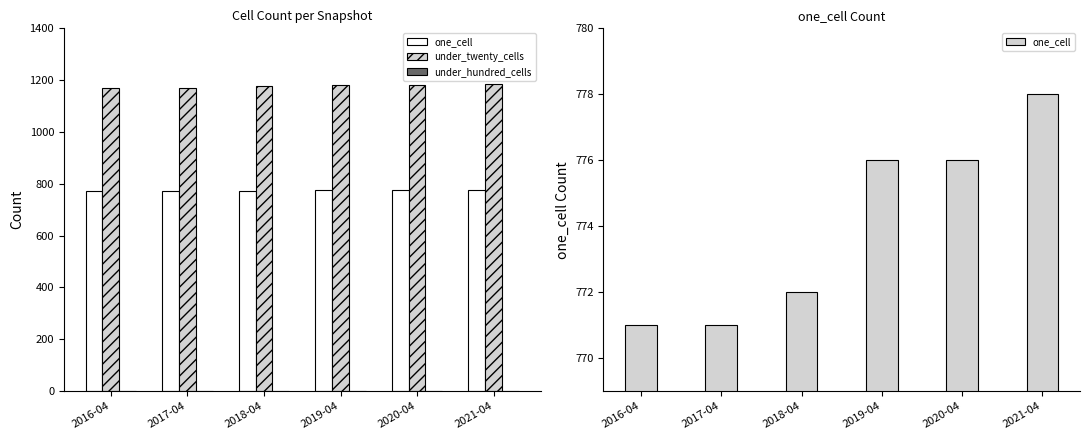

What is the difference between the under_twenty_cells values at 2017-04 and 2019-04?

14